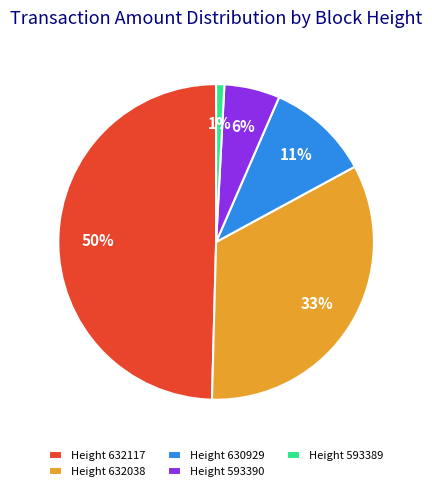

Do Height 593390 and Height 632117 together represent more than half of the pie?

Yes